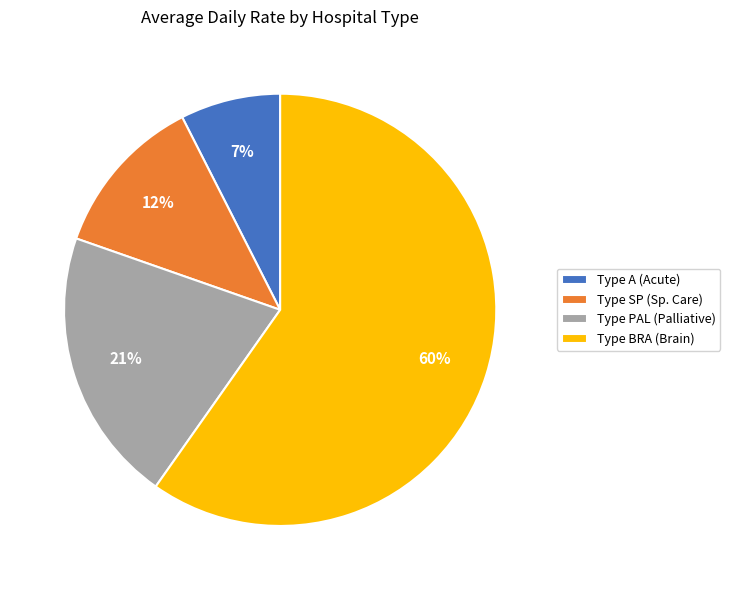

Which category has the biggest portion of the pie?

Type BRA (Brain)